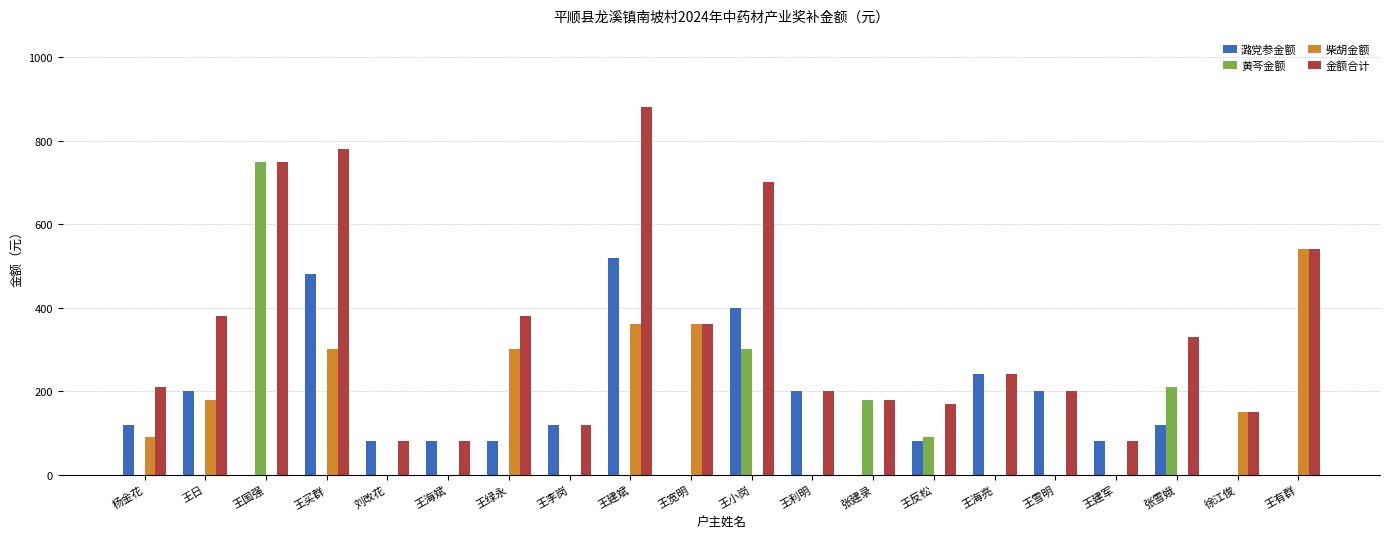

At which label does 黄芩金额 reach its peak?

王国强